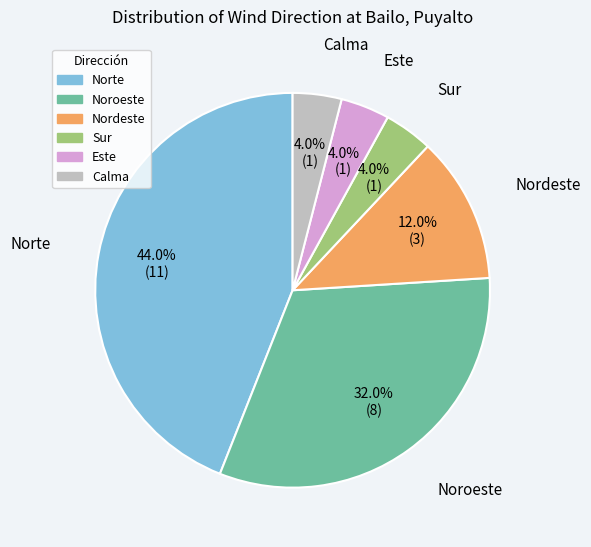

What portion of the pie excludes Este?

96.0%